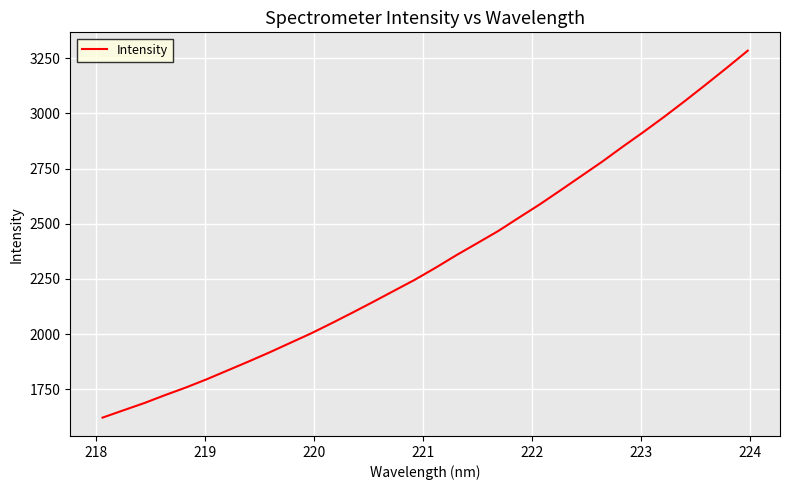

What is the maximum value shown in the chart?

3284.1